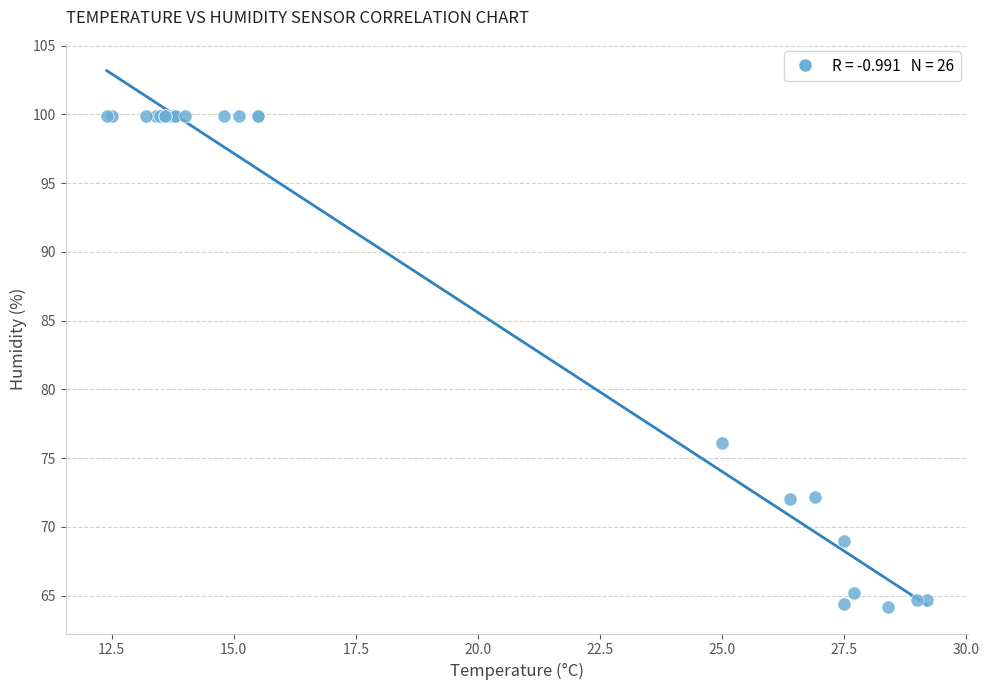

What Y value in the scatter plot is closest to 82?

76.1